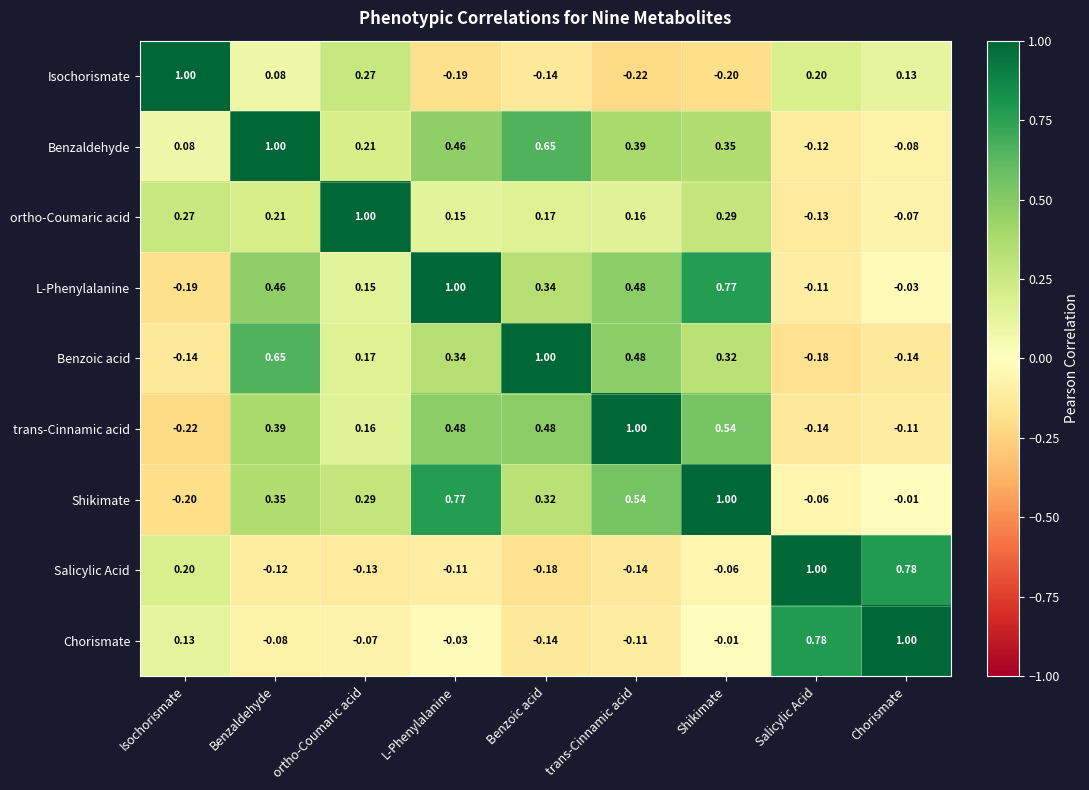

Is the value of Shikimate at ortho-Coumaric acid greater than the value of Benzaldehyde at Salicylic Acid?

Yes